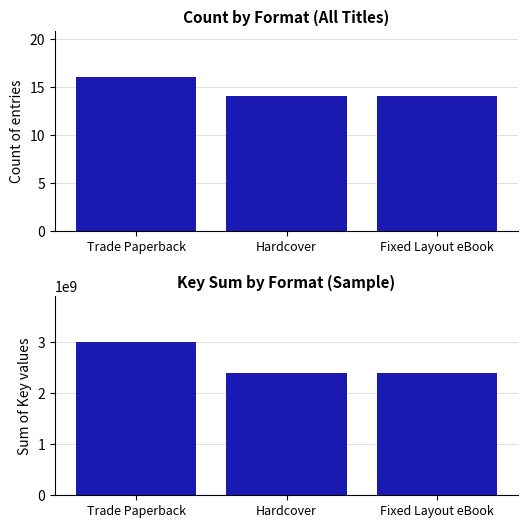

At how many categories does at least one series exceed 2064152839?

3